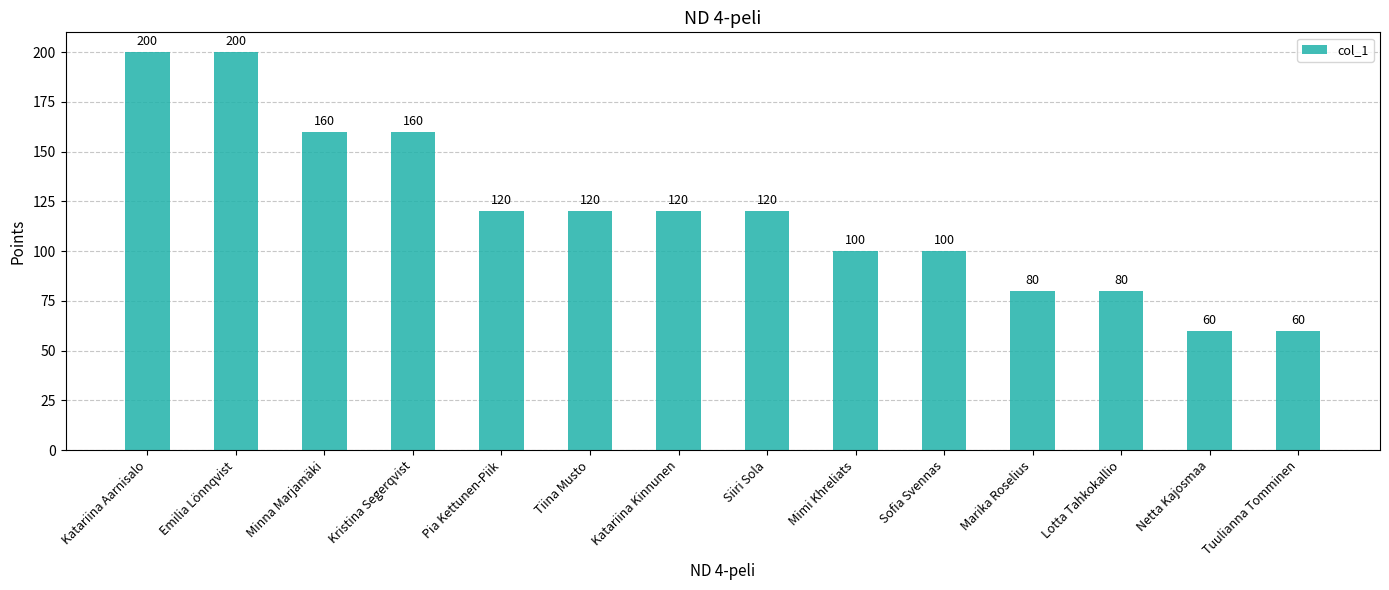

The value at Minna Marjamäki is 267. True or false?

False